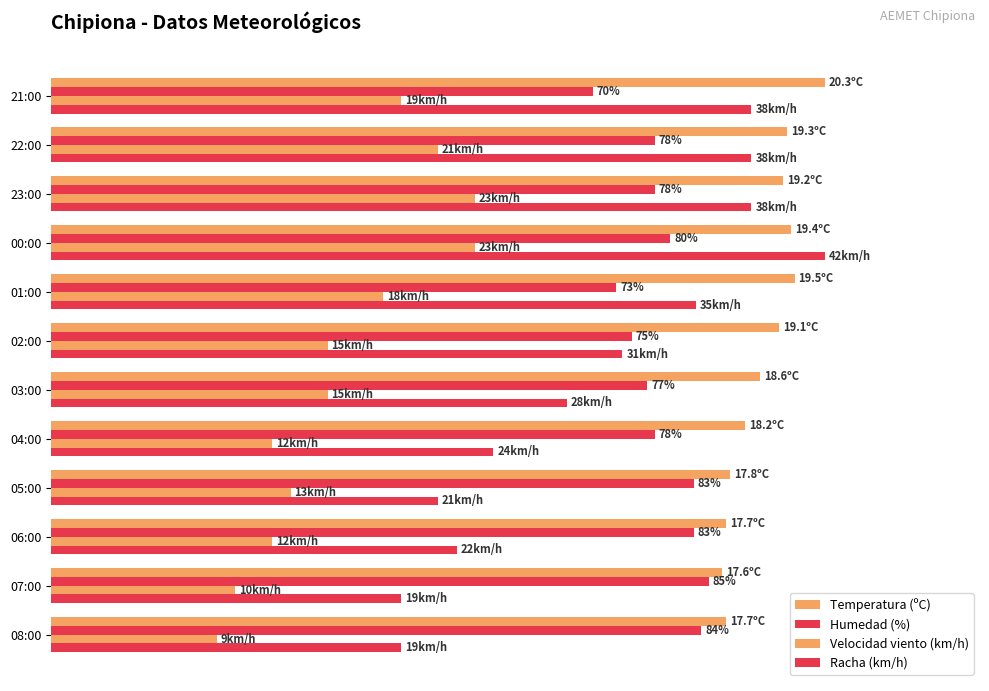

Rank the series by their average value, from highest to lowest.

Temperatura (ºC), Humedad (%), Racha (km/h), Velocidad viento (km/h)